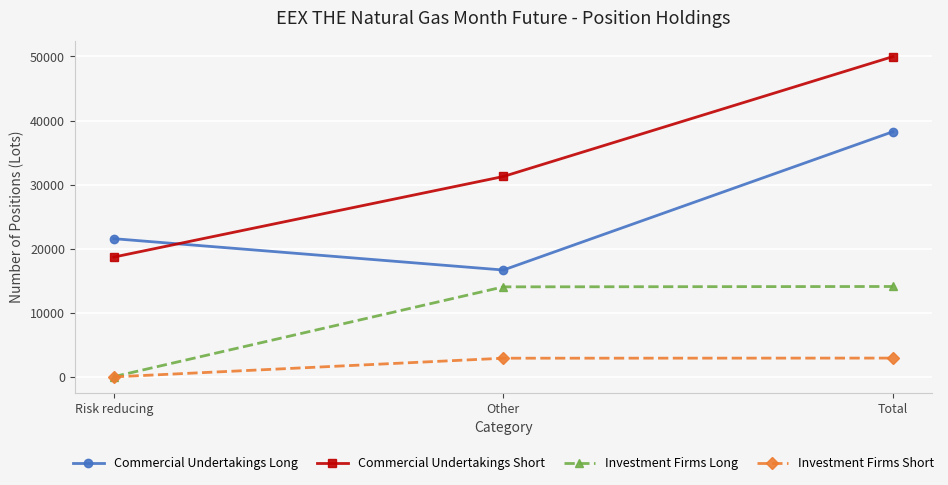

At which label is Commercial Undertakings Long closest to 27477?

Risk reducing